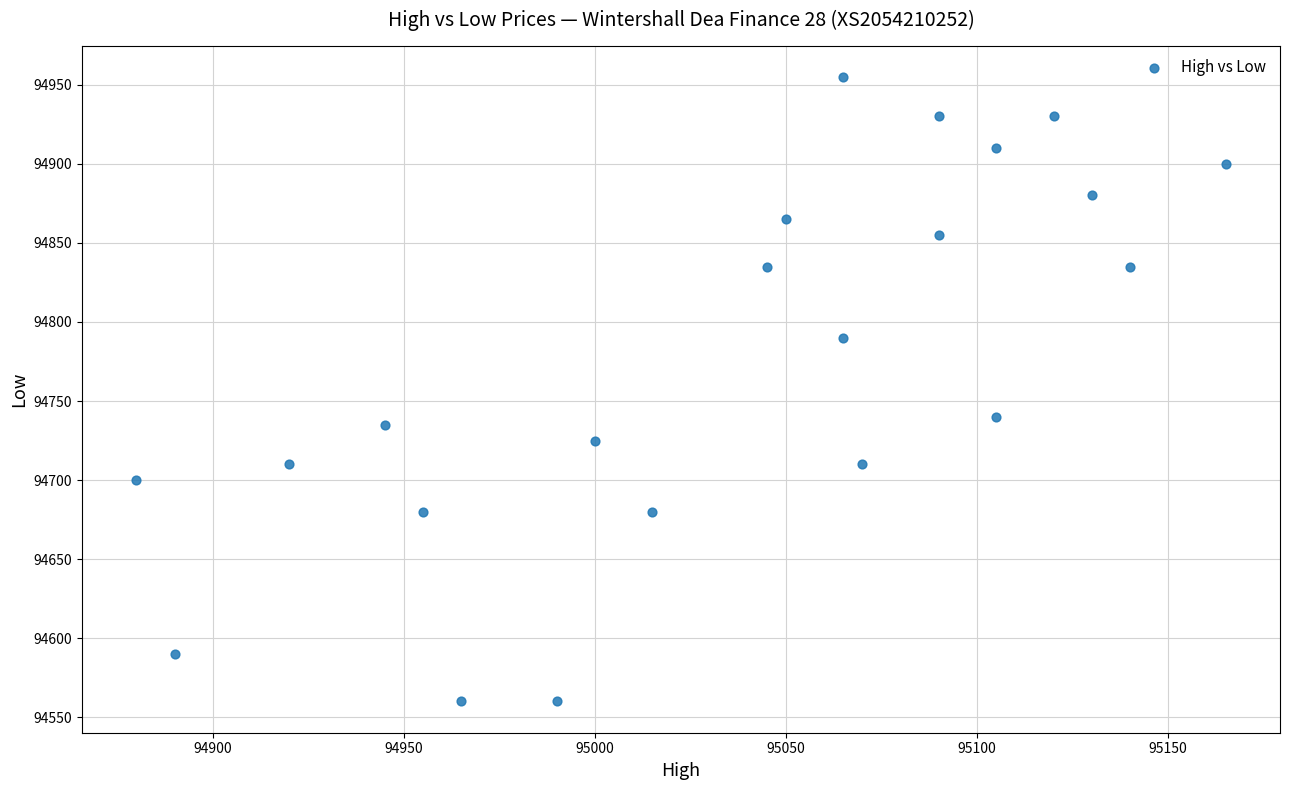

What Y value in the scatter plot is closest to 94757?

94740